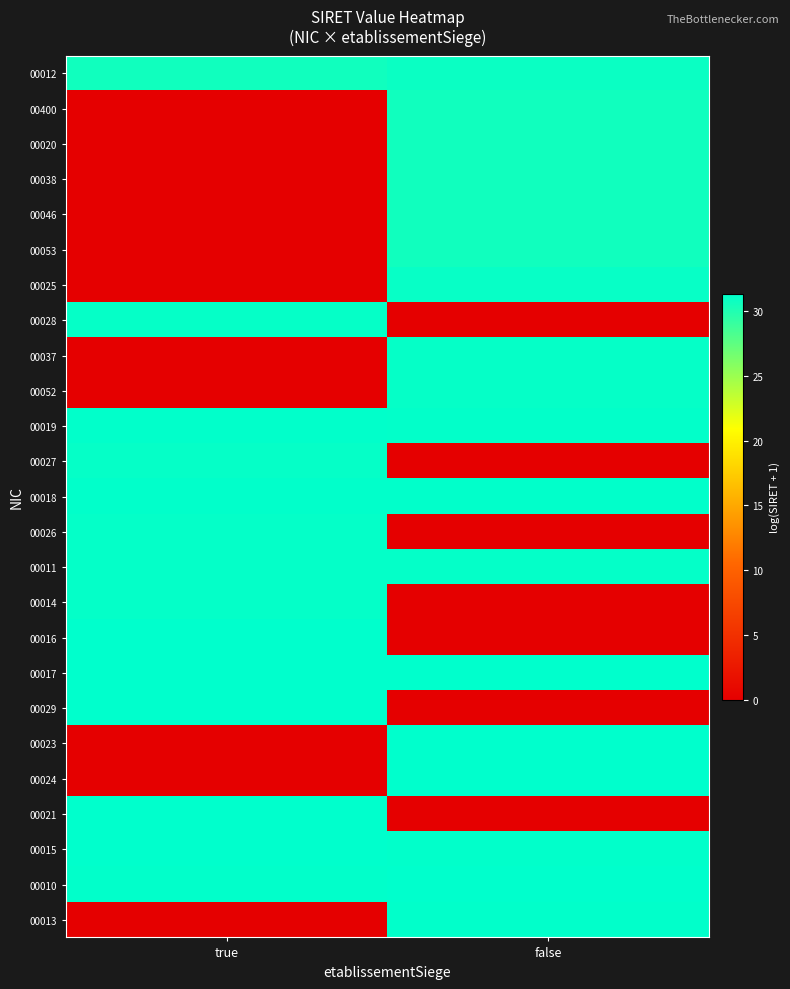

Reading left to right, what are all the values shown in this chart?

00012: true=30.7	false=30.9
00400: true=0.0	false=30.7
00020: true=0.0	false=30.7
00038: true=0.0	false=30.7
00046: true=0.0	false=30.7
00053: true=0.0	false=30.7
00025: true=0.0	false=31.0
00028: true=31.1	false=0.0
00037: true=0.0	false=31.1
00052: true=0.0	false=31.1
00019: true=31.3	false=31.2
00027: true=31.1	false=0.0
00018: true=31.3	false=31.3
00026: true=31.1	false=0.0
00011: true=31.2	false=31.2
00014: true=31.2	false=0.0
00016: true=31.3	false=0.0
00017: true=31.3	false=31.3
00029: true=31.4	false=0.0
00023: true=0.0	false=31.3
00024: true=0.0	false=31.4
00021: true=31.4	false=0.0
00015: true=31.3	false=31.3
00010: true=31.3	false=31.3
00013: true=0.0	false=31.3